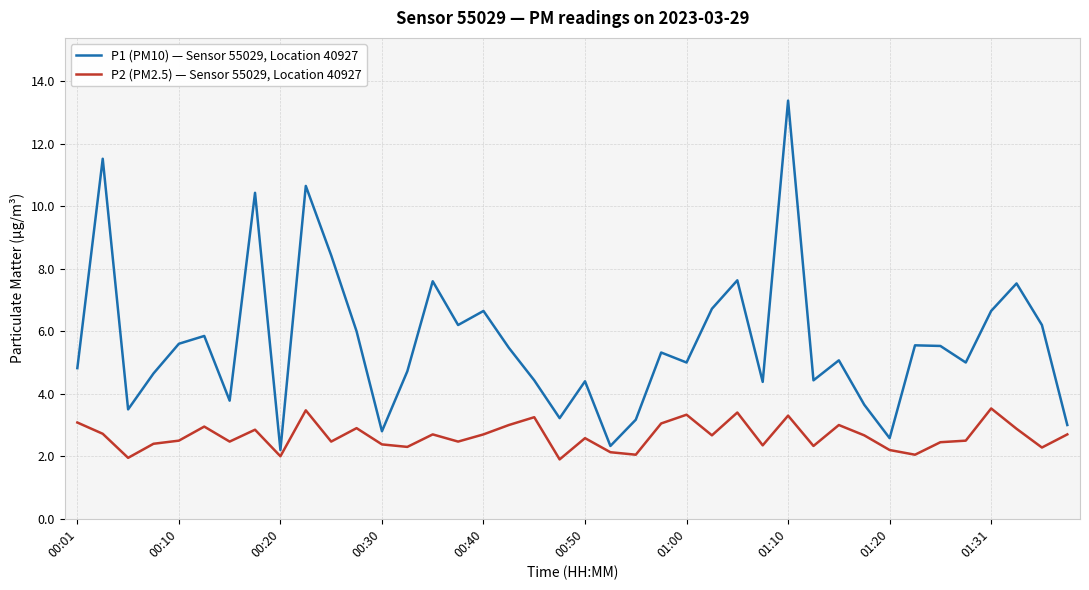

What is the smallest value displayed?

1.9